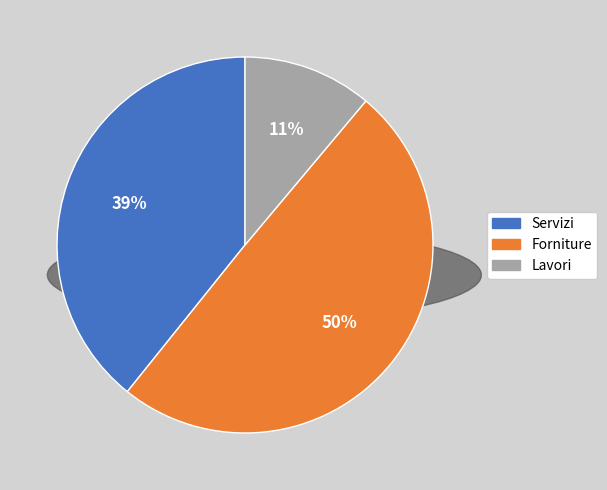

True or false: Forniture accounts for 35% of the total.

False